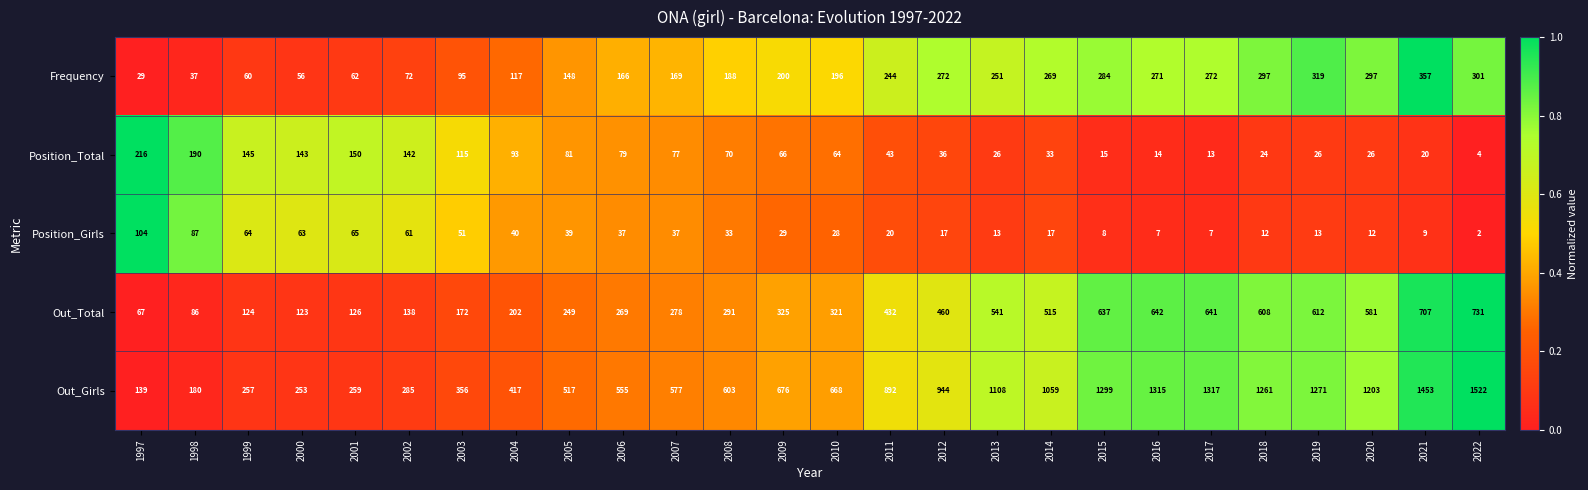

Which label corresponds to the smallest value in the chart?

2022